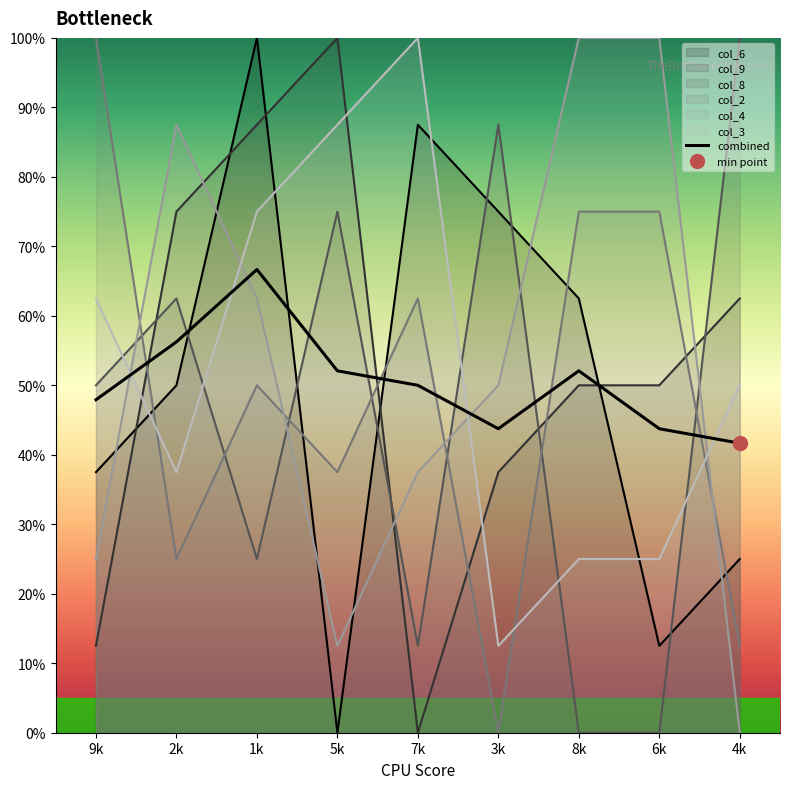

What is the total value across all series at 8k?

312.5